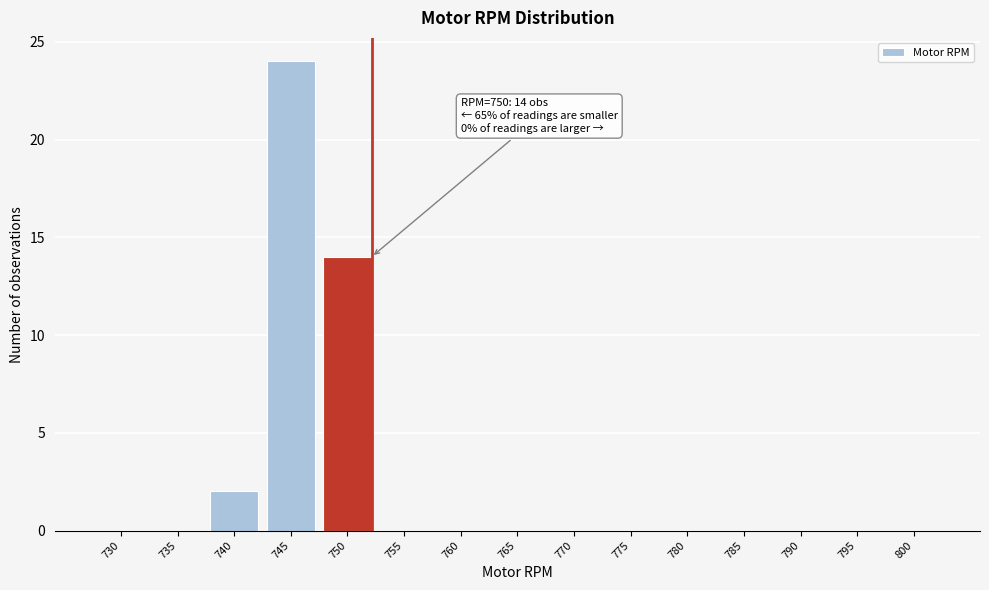

Reading right to left, what are all the values shown in this chart?

800=0	795=0	790=0	785=0	780=0	775=0	770=0	765=0	760=0	755=0	750=14	745=24	740=2	735=0	730=0